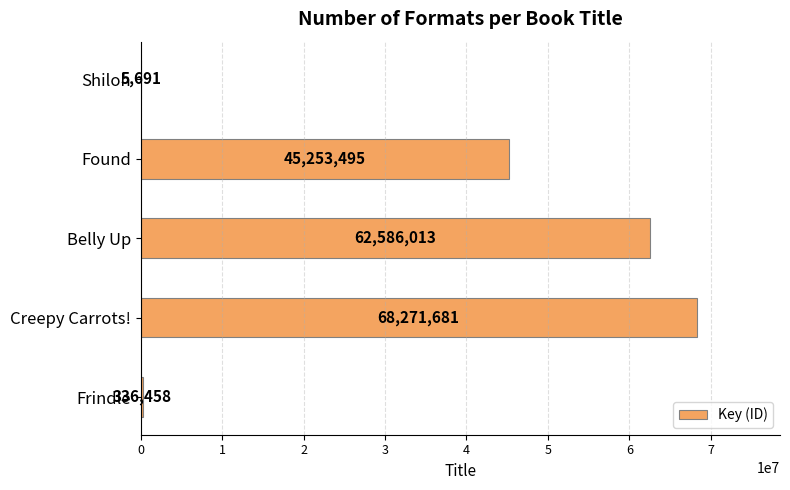

The chart shows a value of 62586013 at Belly Up. True or false?

True